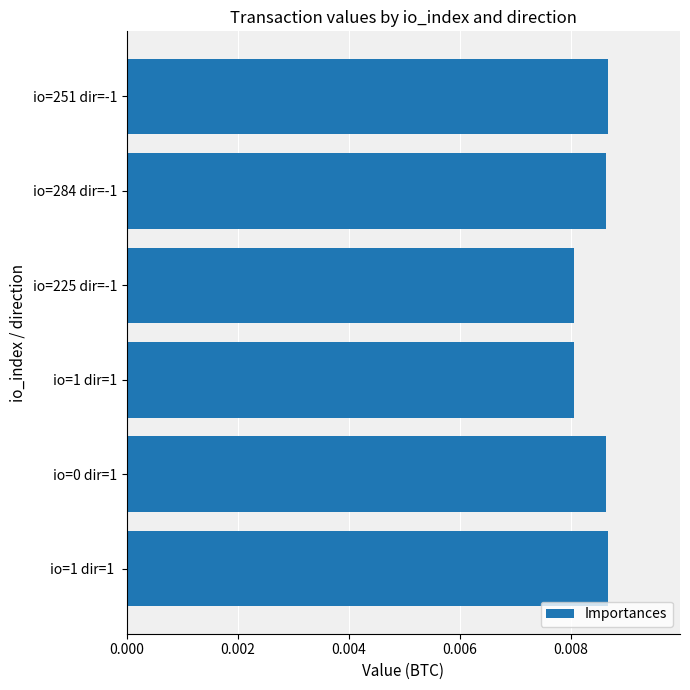

Count the values in the range 0 to 1.

6